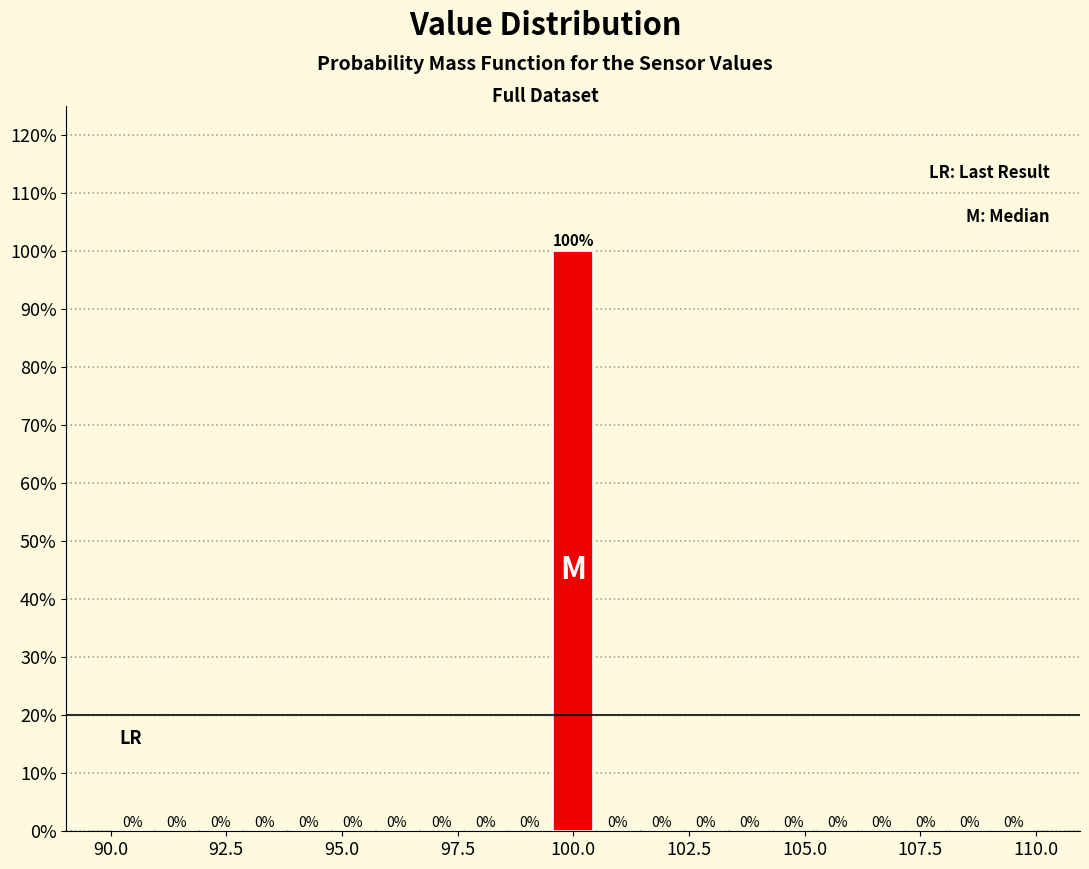

Read against the x-axis, roughly where is the centre of the tallest bar?

100.0